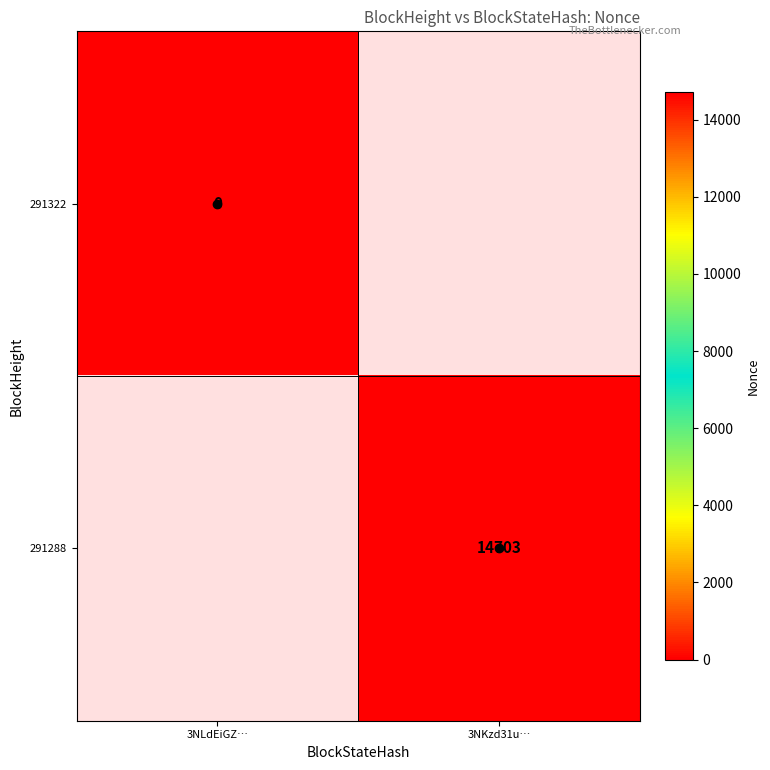

Rank the series by their maximum value, from highest to lowest.

291322, 291288